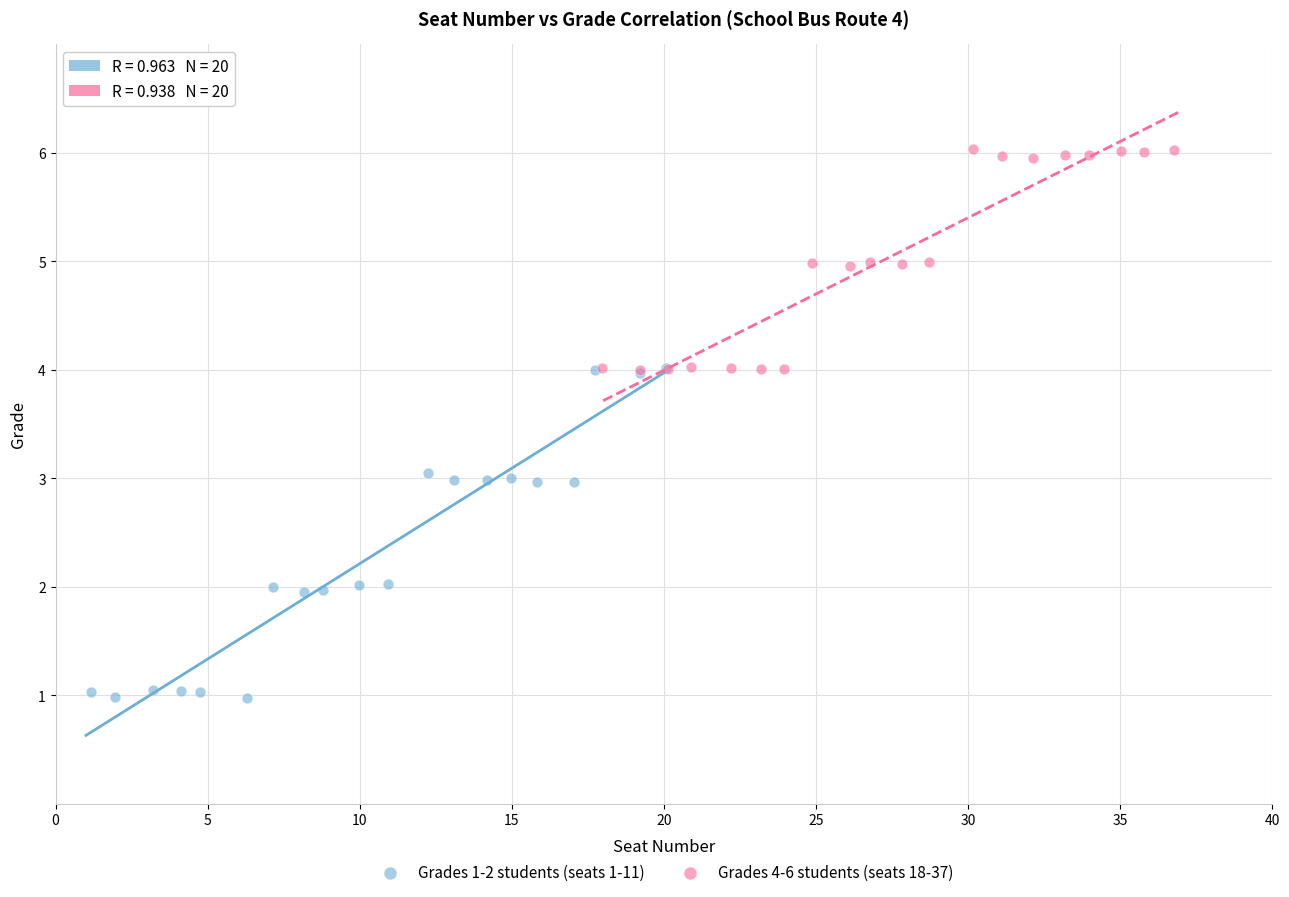

Which series contains the lowest Y value?

Grades 1-2 students (seats 1-11)